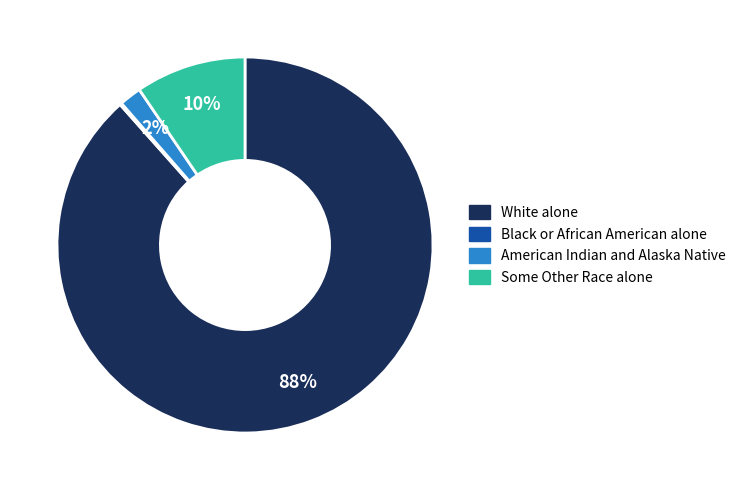

Is the sum of American Indian and Alaska Native and Some Other Race alone greater than half?

No